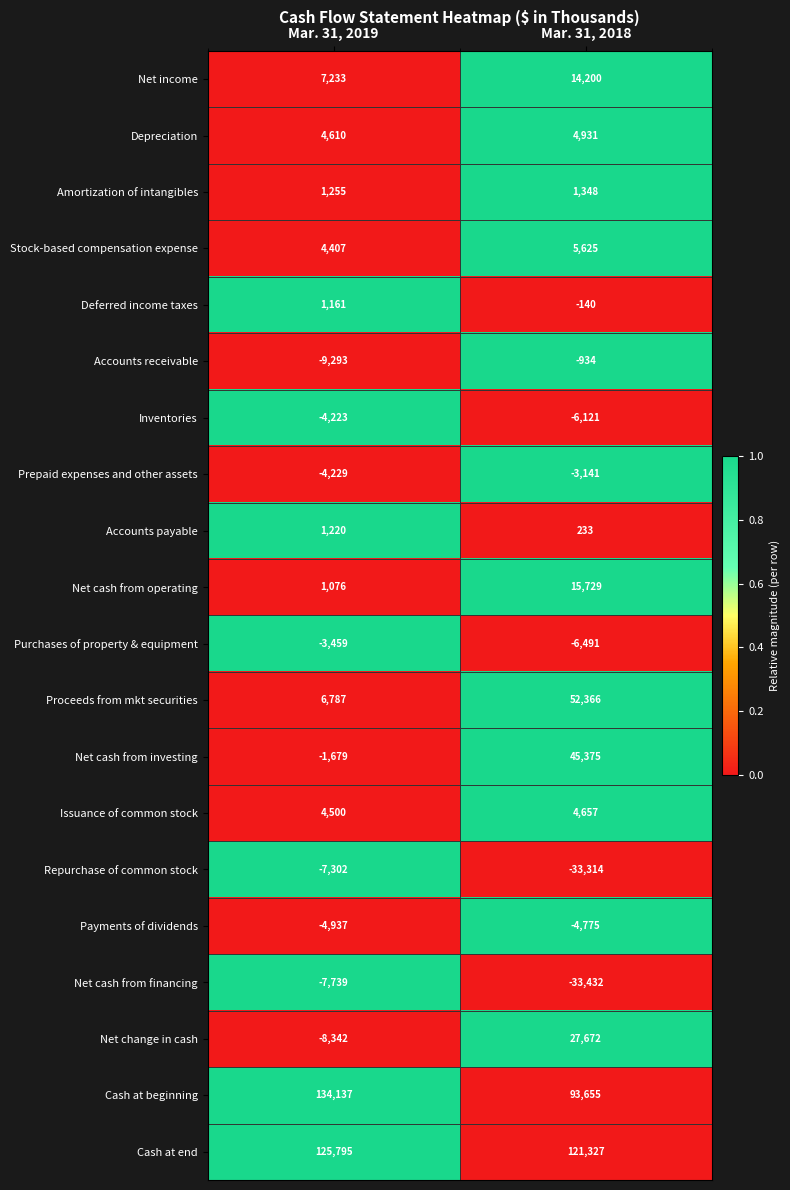

At which category is the sum across all series the highest?

Mar. 31, 2018